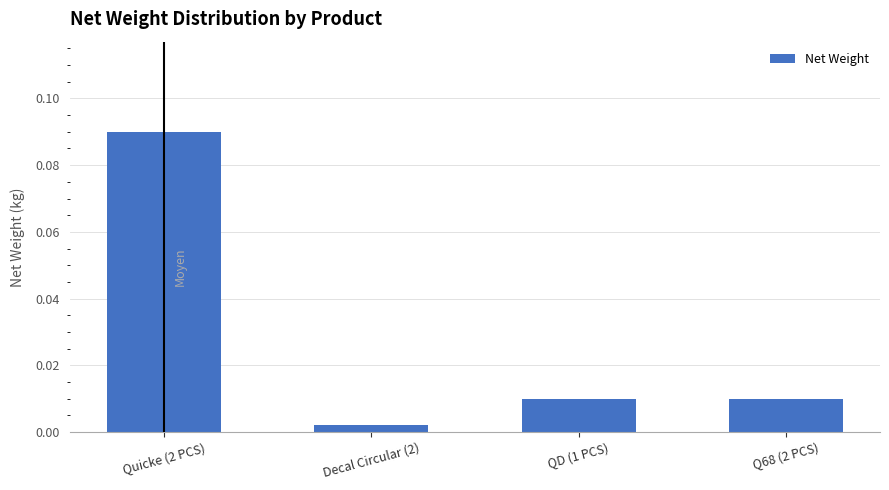

Which label corresponds to the smallest value in the chart?

Decal Circular (2)